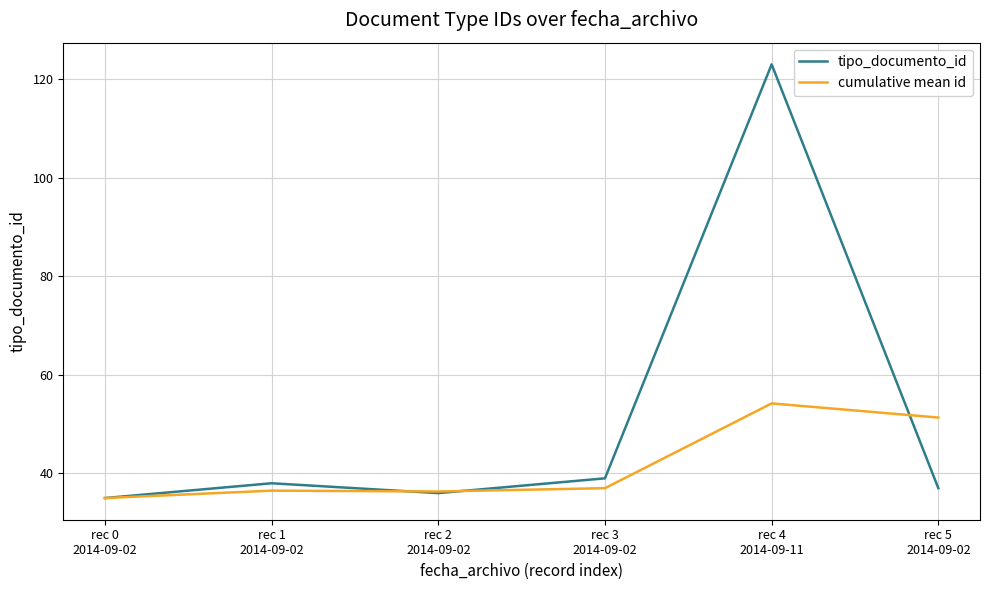

What is the total value across all series at rec 5
2014-09-02?

88.3